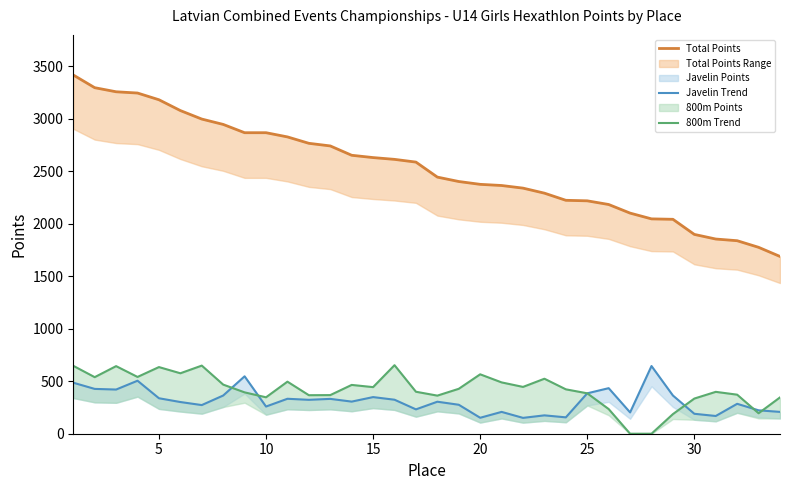

How many values in the Javelin Trend series exceed 306?

16